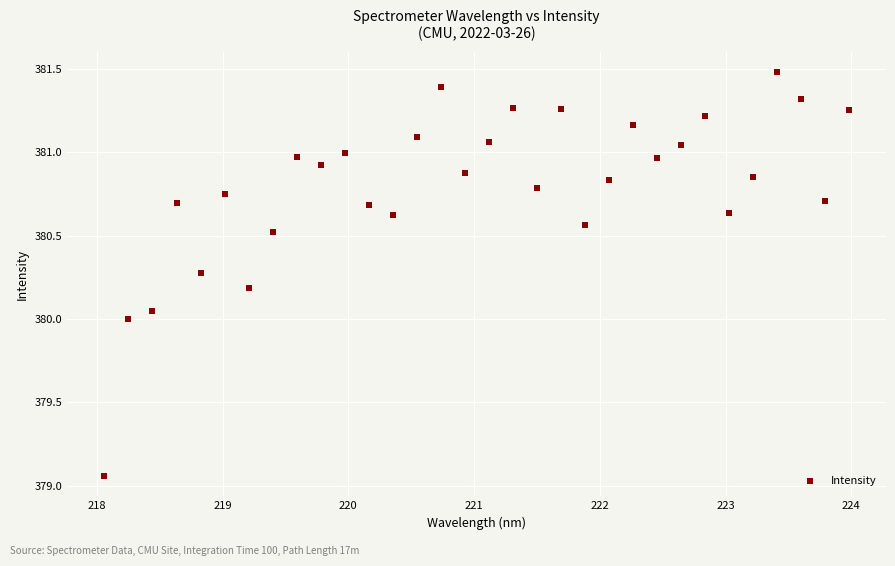

What is the range of Y values (max minus min)?

2.4